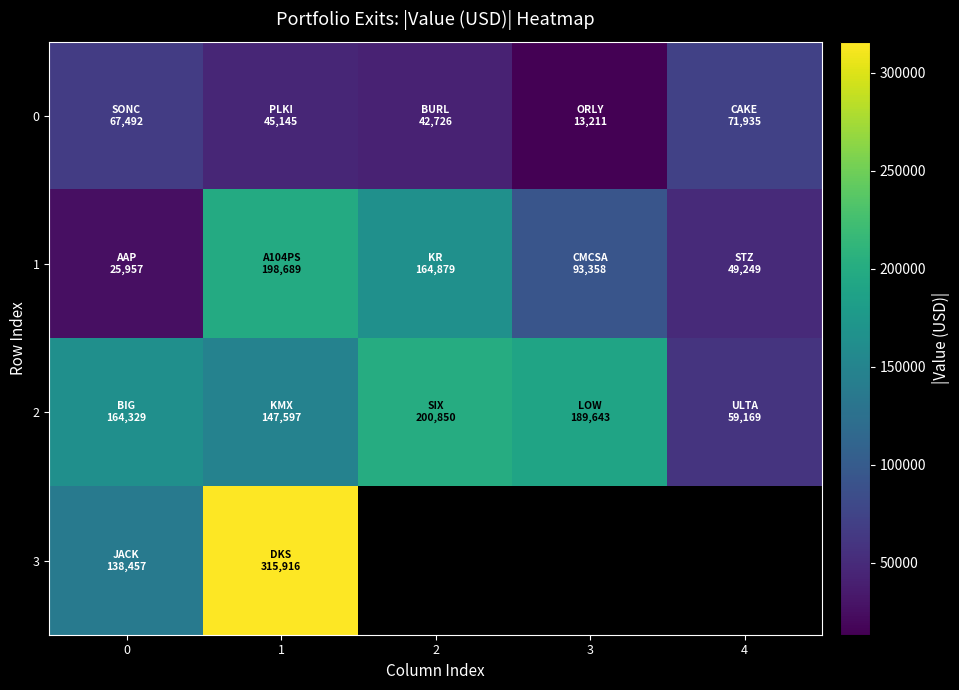

What is the lowest value of the 3 series?

138457.0